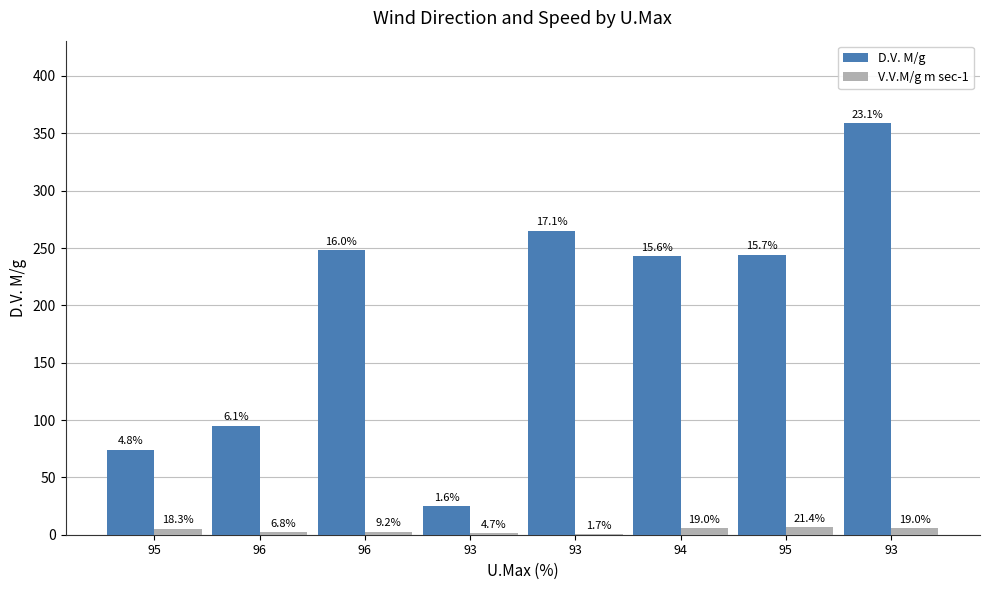

What are all the series names shown in the legend?

D.V. M/g, V.V.M/g m sec-1